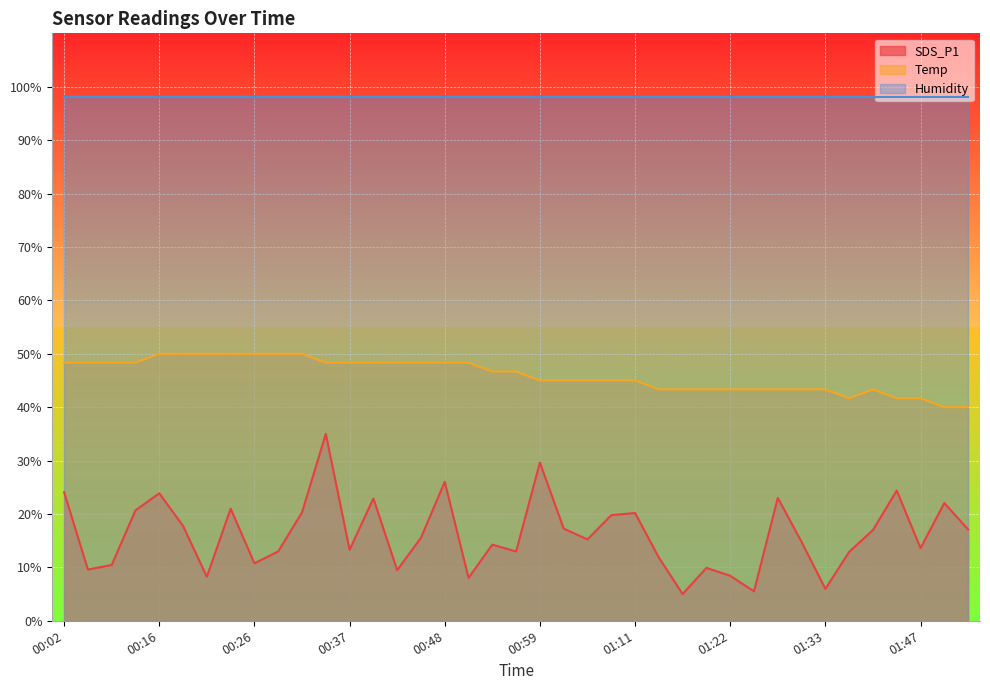

True or false: SDS_P1 and Temp intersect in this chart.

False